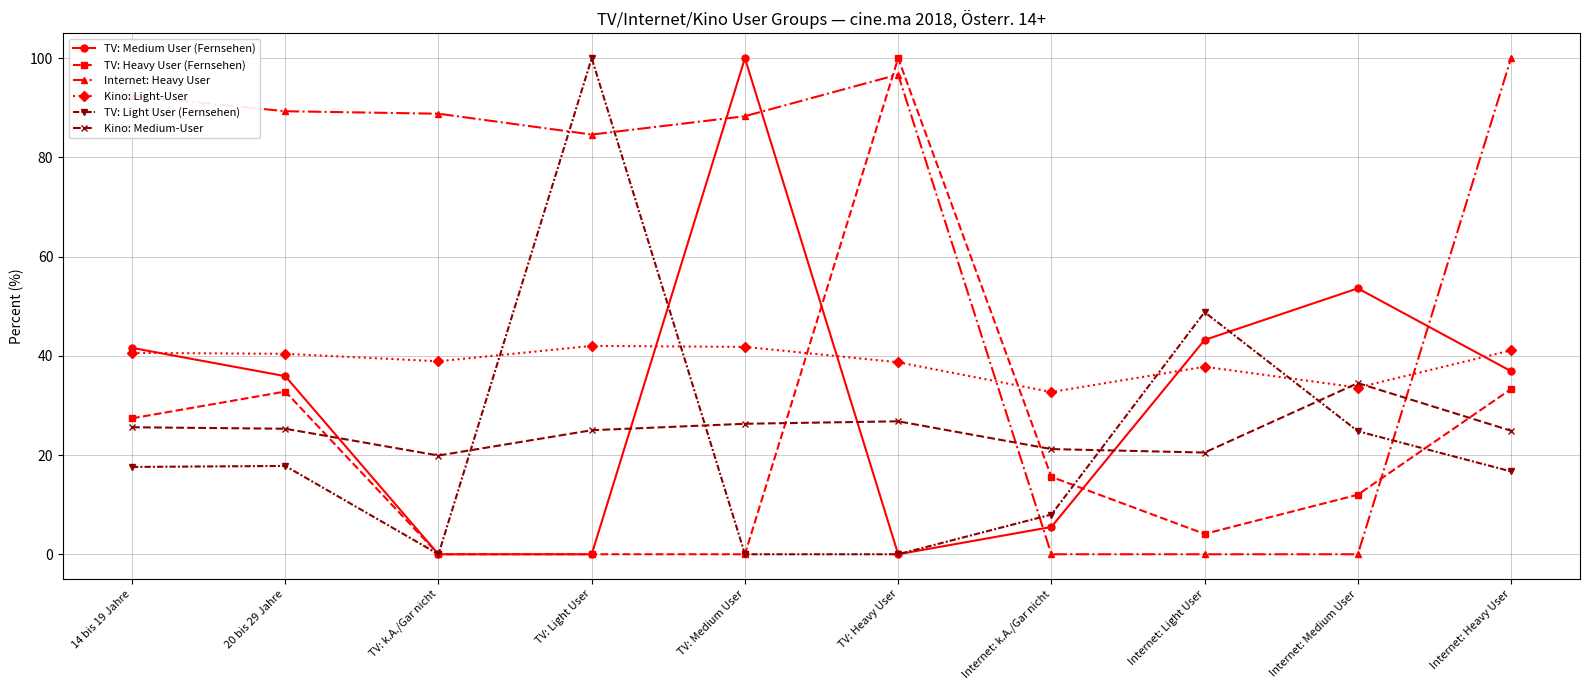

After their last crossing, which series has the higher values: TV: Medium User (Fernsehen) or TV: Light User (Fernsehen)?

TV: Medium User (Fernsehen)